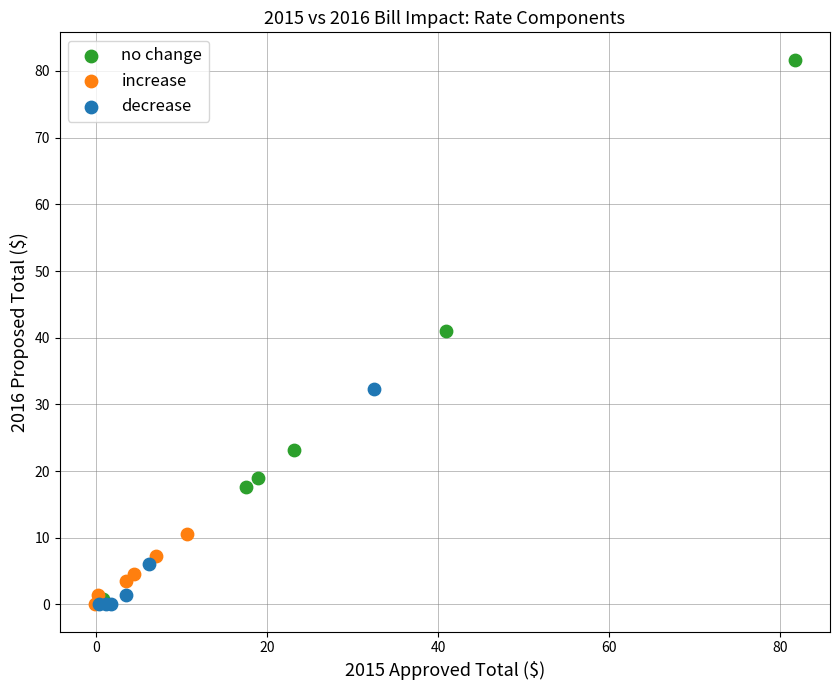

Which series reaches the maximum Y coordinate?

no change